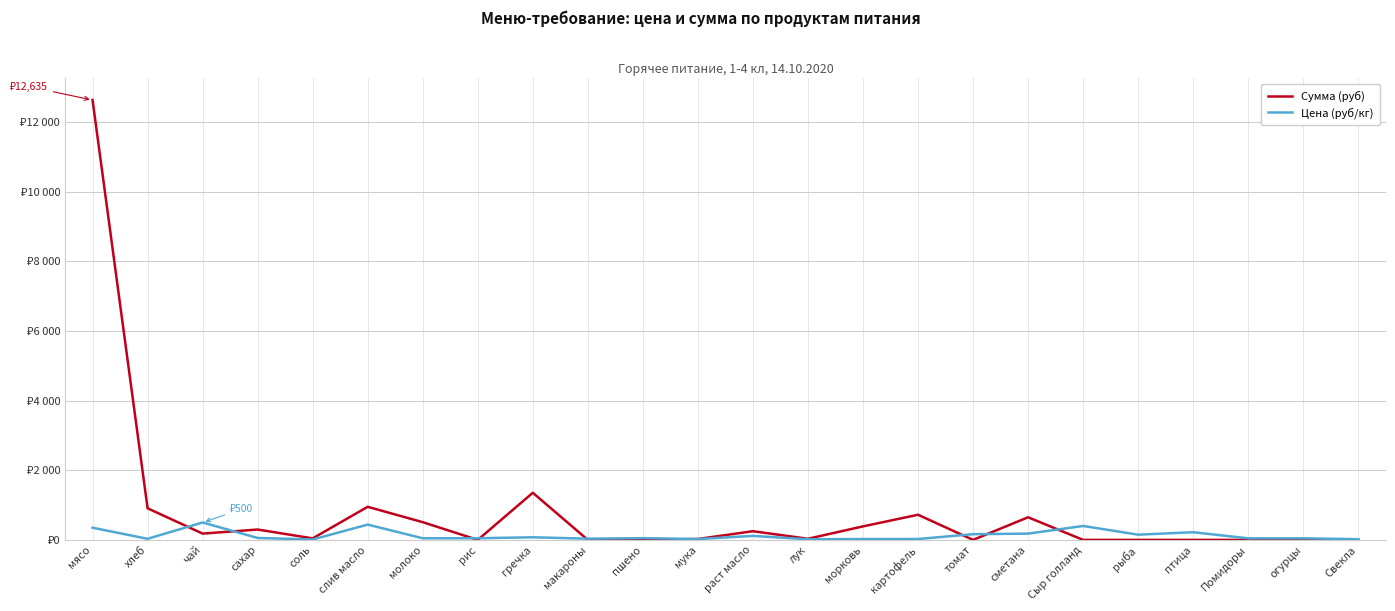

Is it true that Цена (руб/кг) equals 220.0 at птица?

True